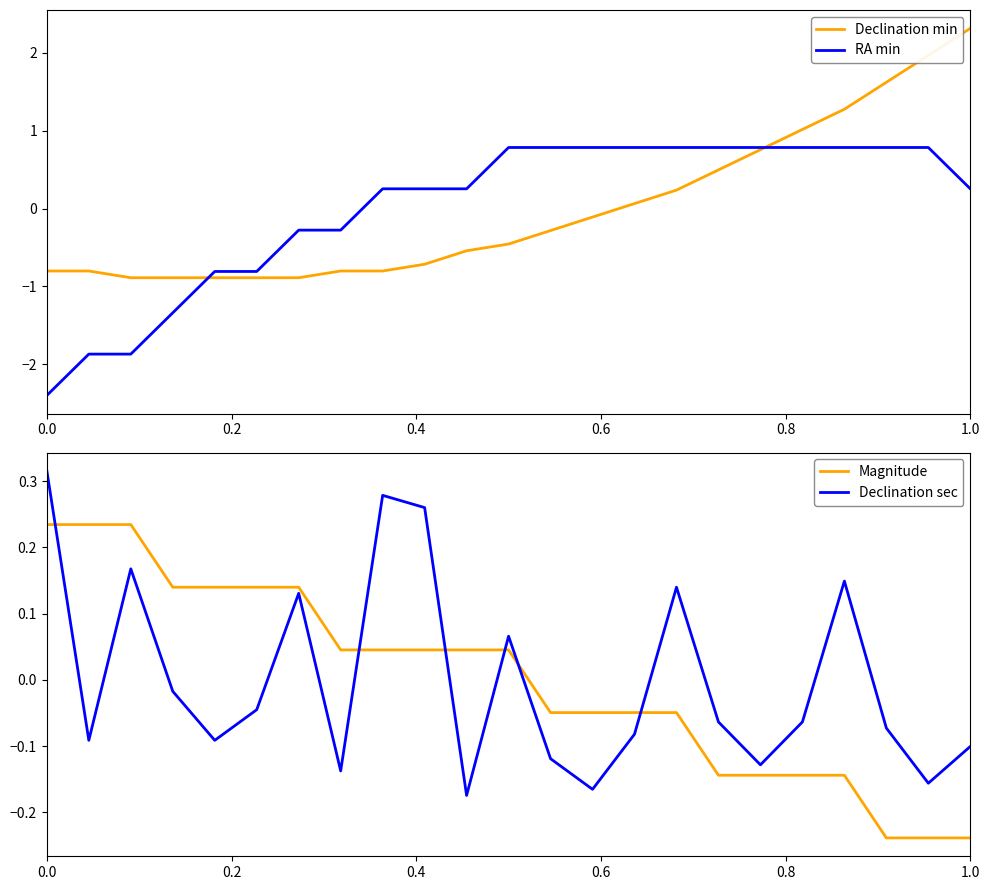

What is the highest value of the RA min series?

0.8